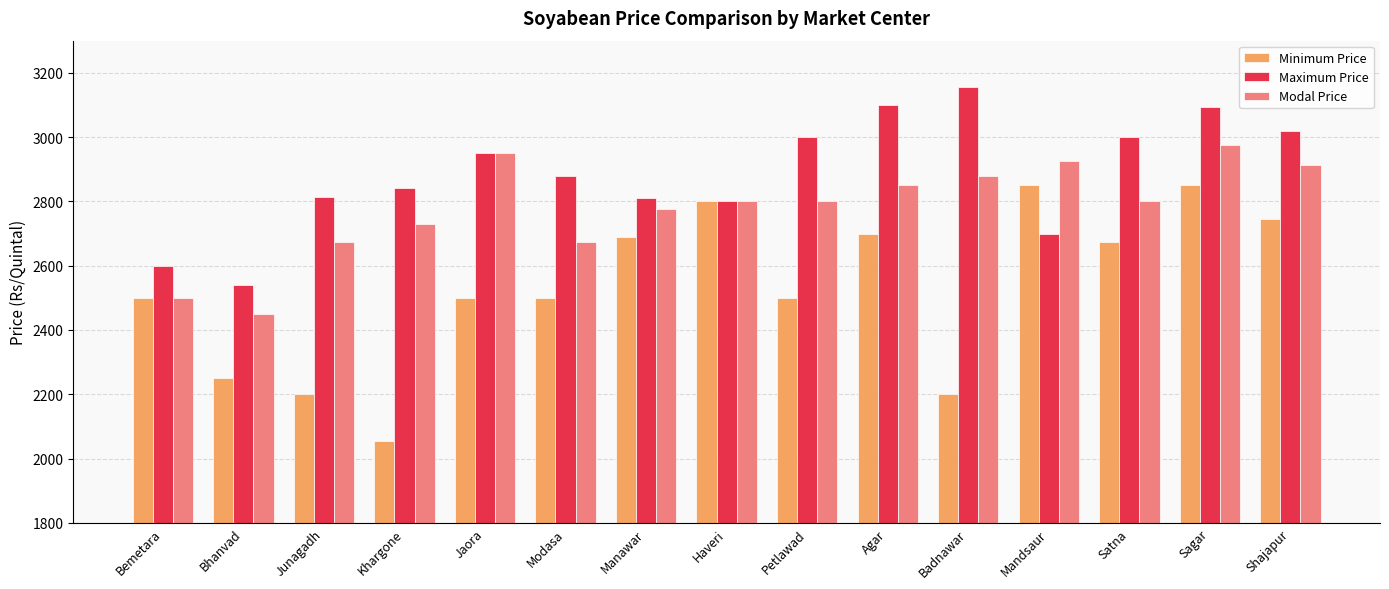

What is the difference between the Maximum Price values at Jaora and Manawar?

140